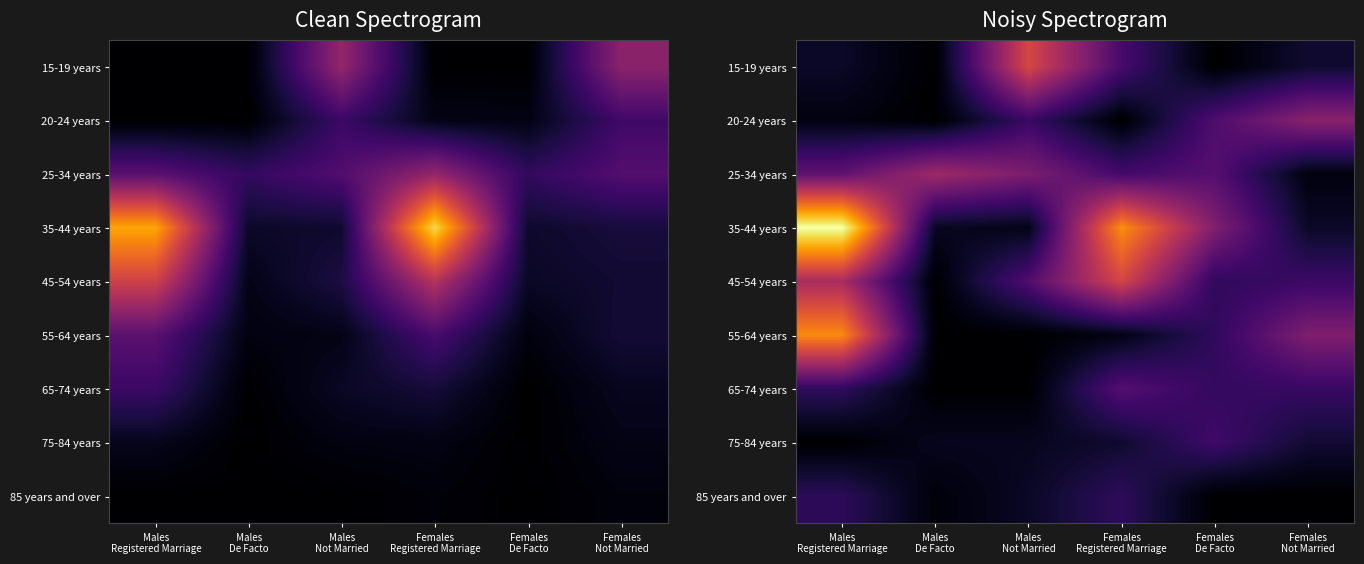

Which series has the largest total across all categories?

35-44 years